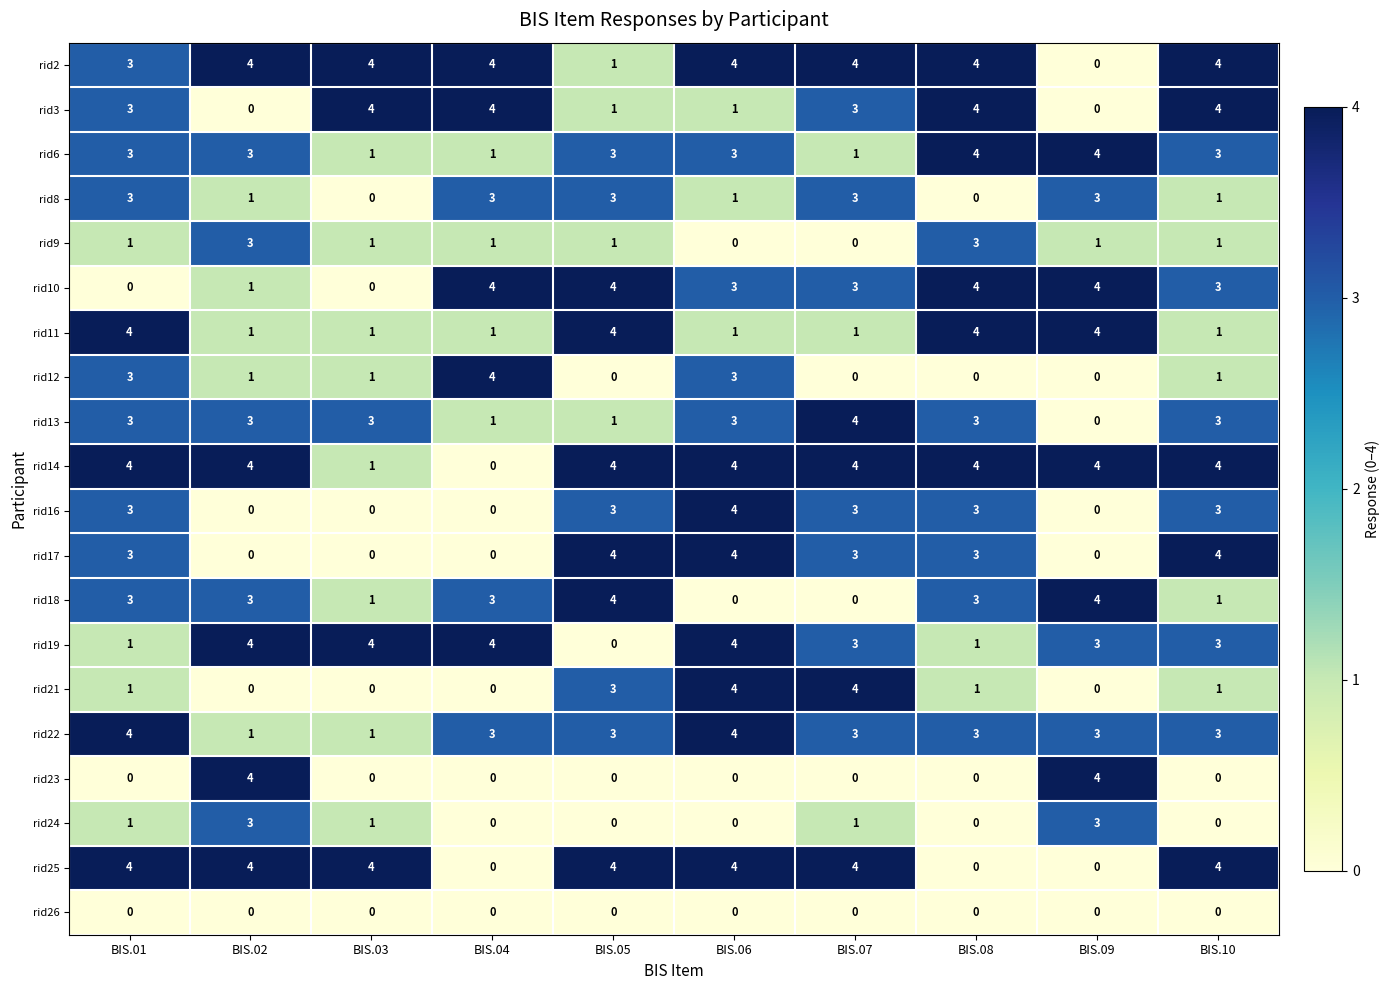

What is the average value of the rid25 series?

3